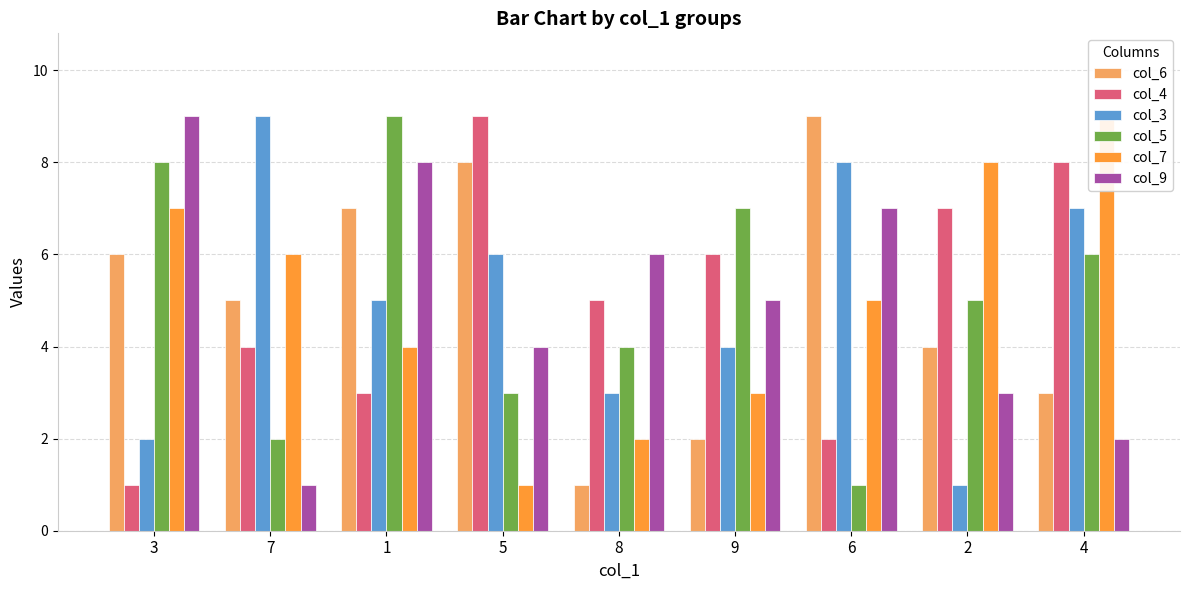

The col_7 series shows 1 at 5. True or false?

True